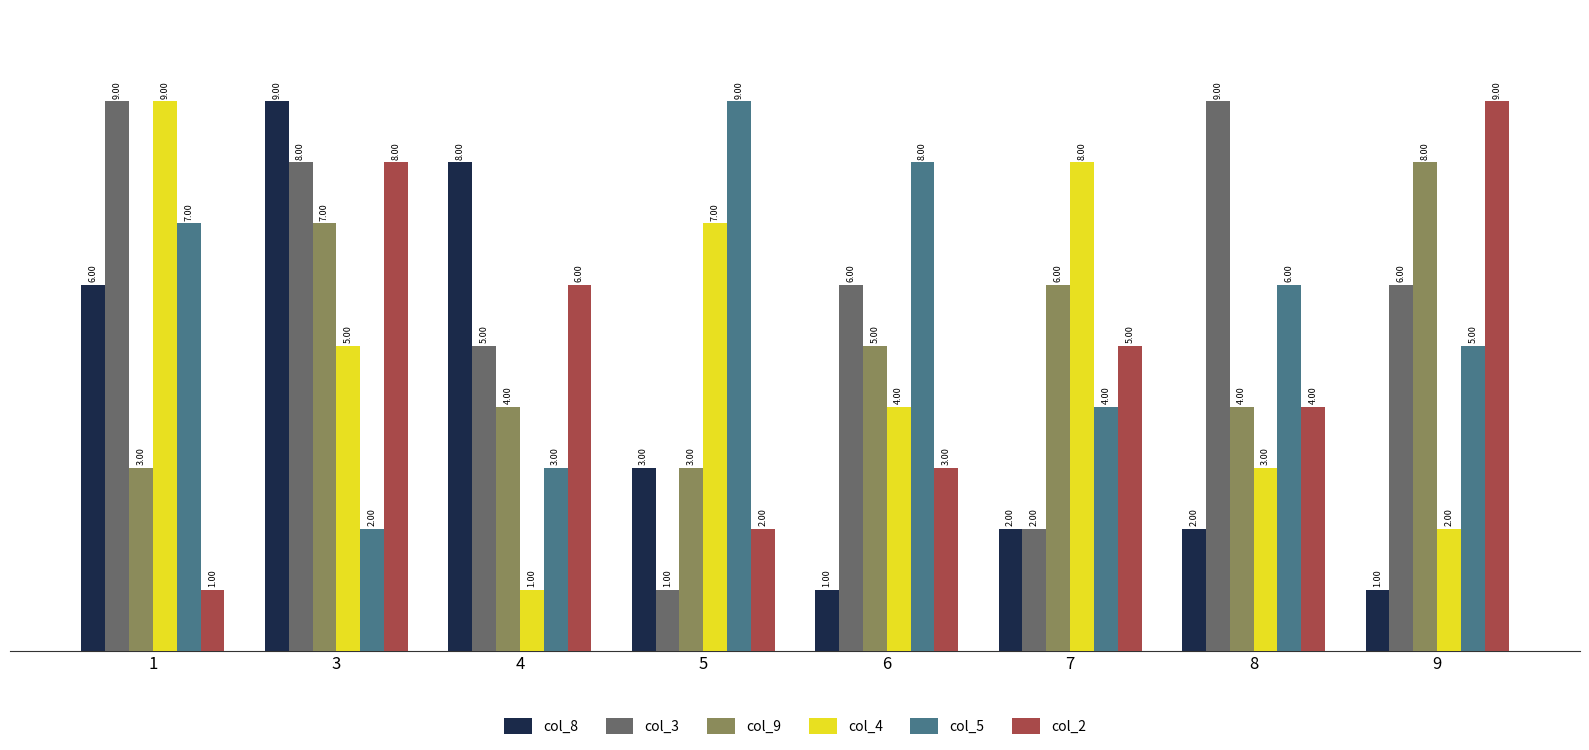

At which label does col_9 first exceed 5?

3